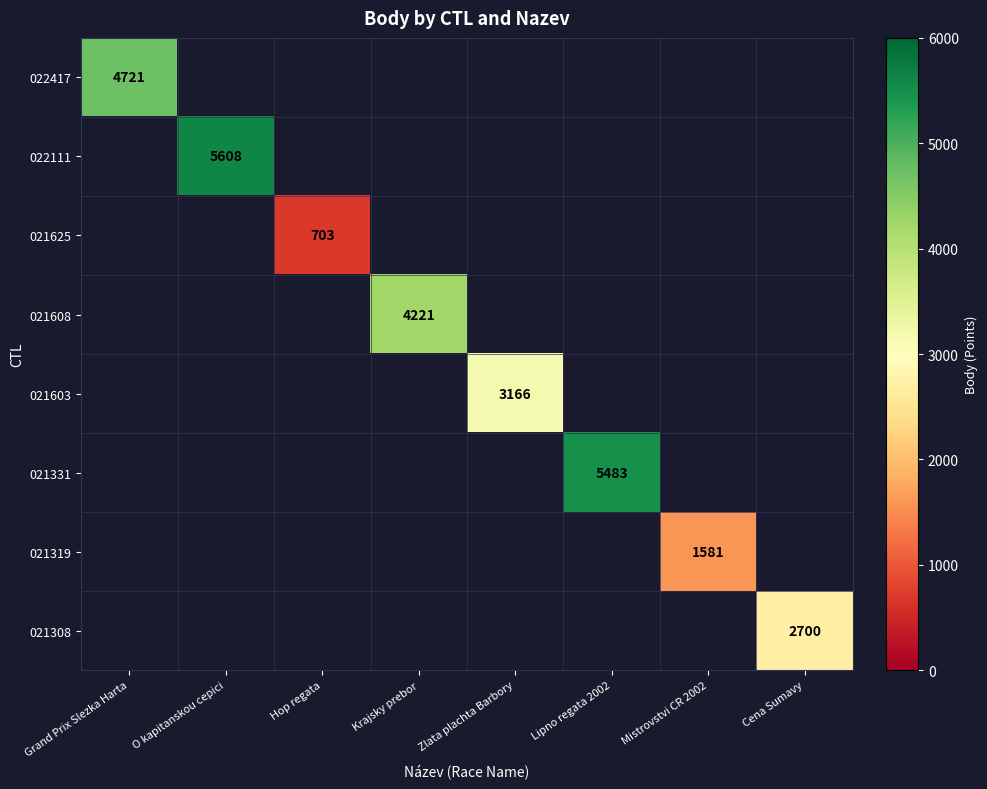

True or false: 022111 has a value of 7741 at O kapitanskou cepici.

False